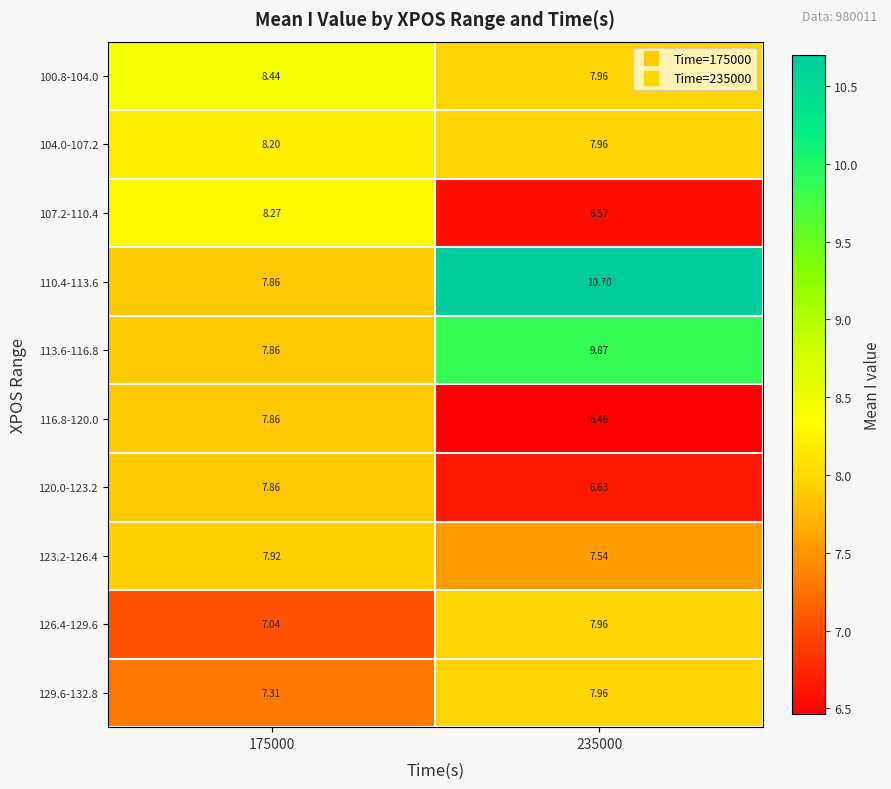

Is the value of 120.0-123.2 at 235000 greater than the value of 107.2-110.4 at 175000?

No